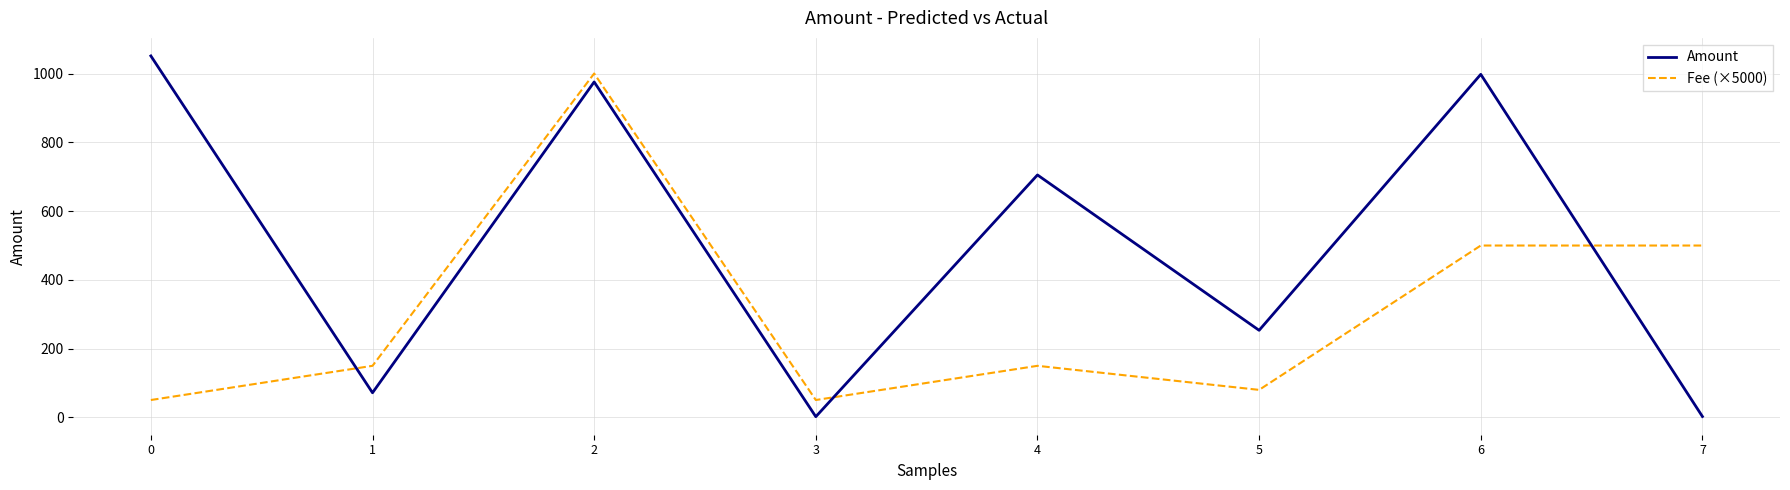

What is the difference between the maximum and minimum values in the Fee (×5000) series?

950.0